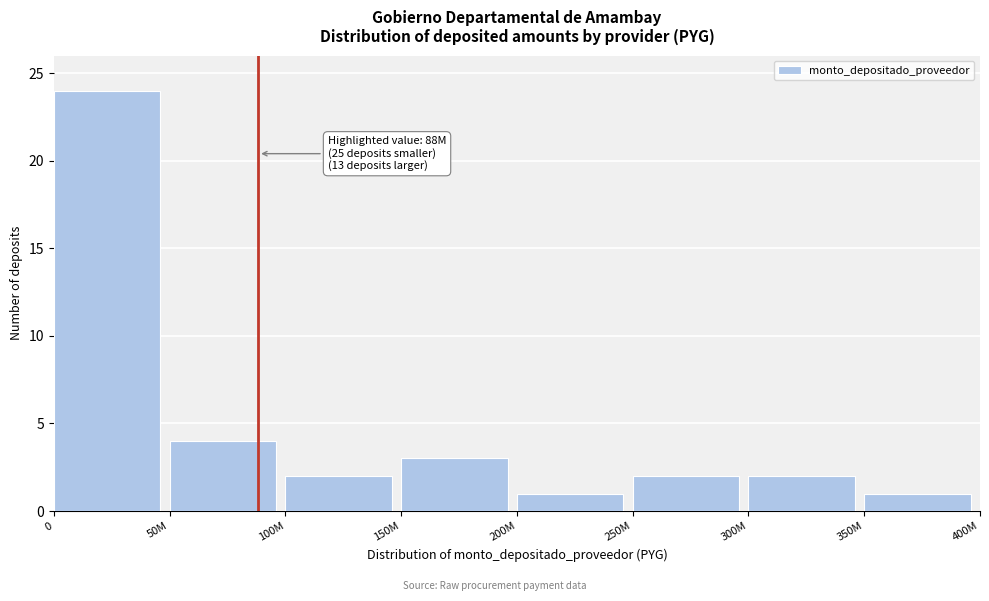

Reading right to left, list all the values displayed in this chart.

350M=1	300M=2	250M=2	200M=1	150M=3	100M=2	50M=4	0=24